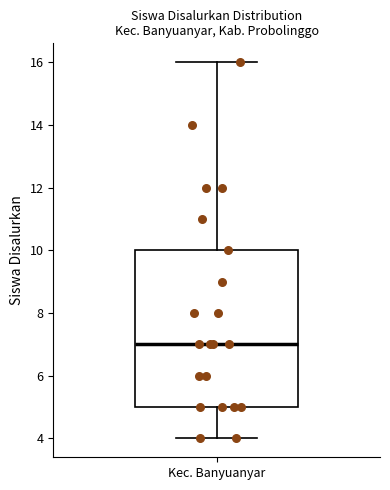

Read this box plot against the y-axis: the position of the median line, the range covered by the box, and the ends of both whiskers. The values are not printed on the chart, so give them approximately, as read against the axis.

median 7, box 5 to 10, whiskers 4 to 16